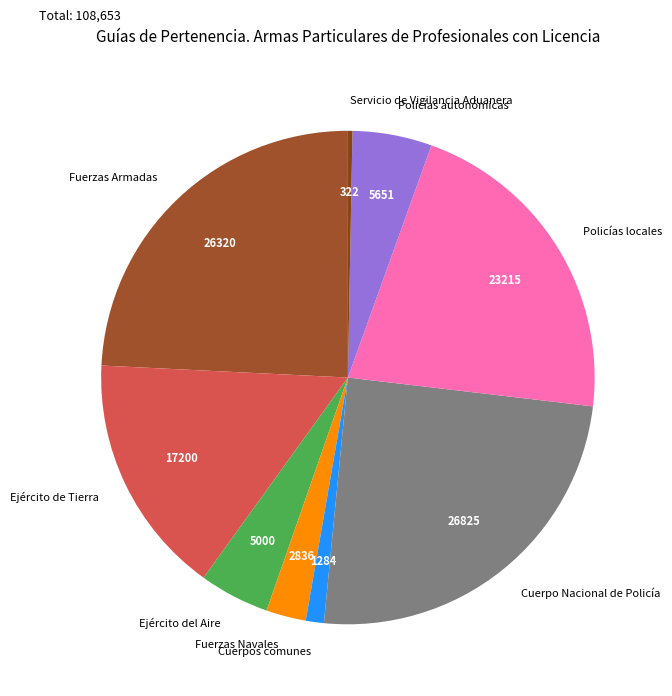

The Policías locales slice represents 21% of the pie. True or false?

True